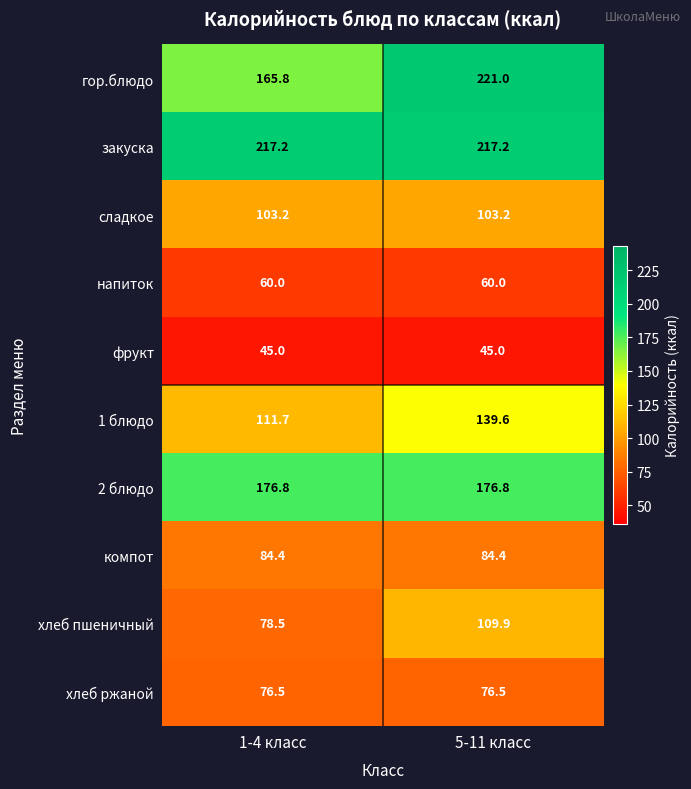

Reading left to right, list all the values displayed in this chart.

гор.блюдо: 165.8	221.0
закуска: 217.2	217.2
сладкое: 103.2	103.2
напиток: 60.0	60.0
фрукт: 45.0	45.0
1 блюдо: 111.7	139.6
2 блюдо: 176.8	176.8
компот: 84.4	84.4
хлеб пшеничный: 78.5	109.9
хлеб ржаной: 76.5	76.5